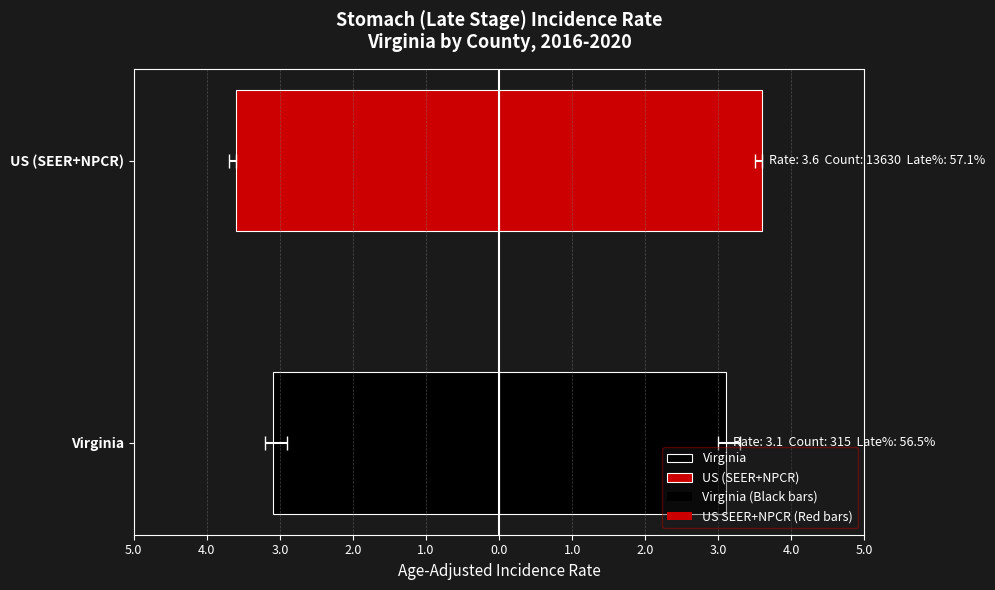

What is the approximate value of Left (Black) at US (SEER+NPCR)?

3.6